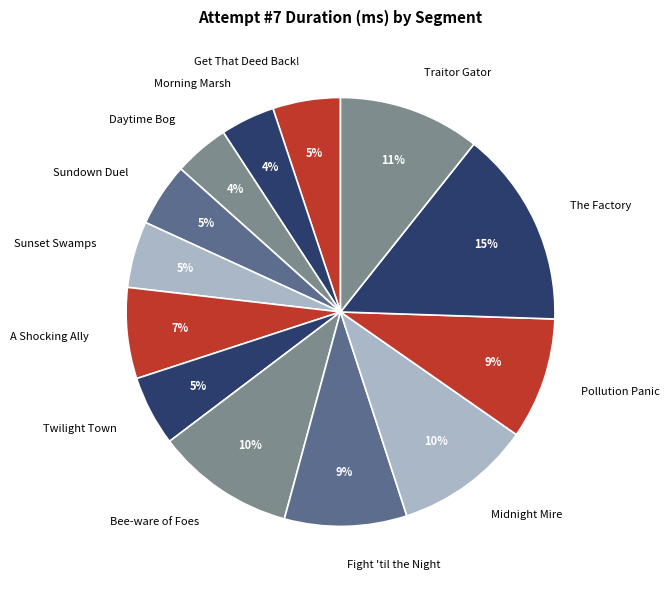

Combined, do Bee-ware of Foes and The Factory account for over 50%?

No